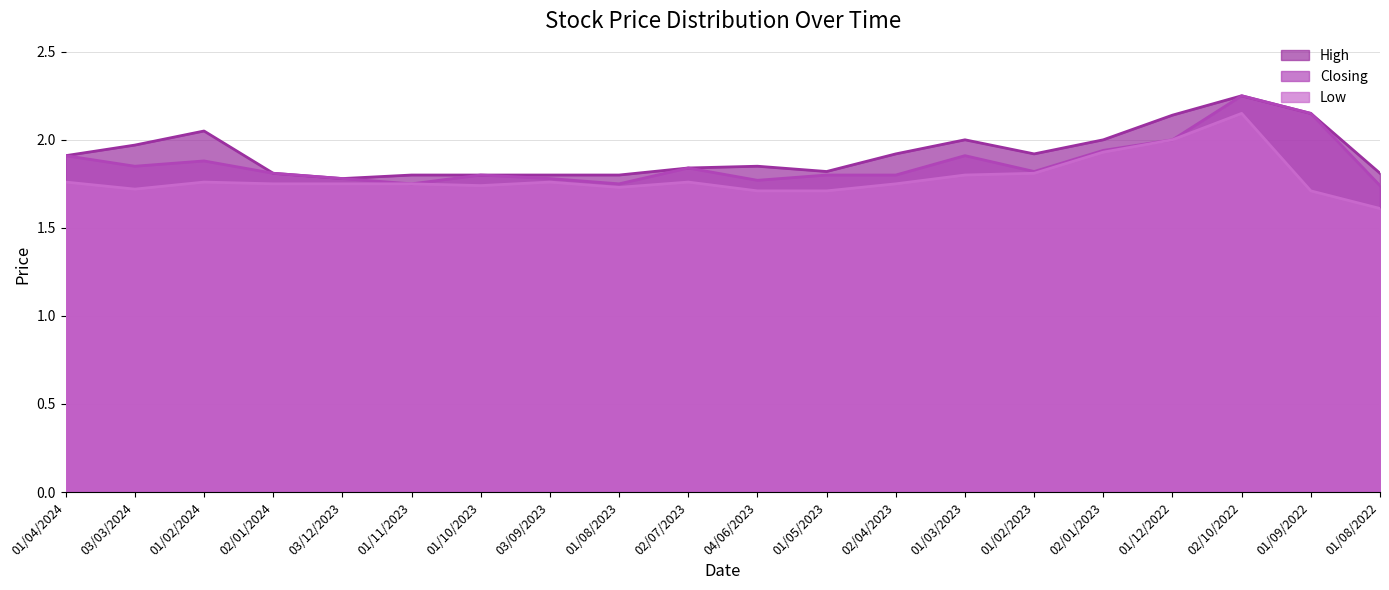

At which category is the sum across all series the highest?

02/10/2022